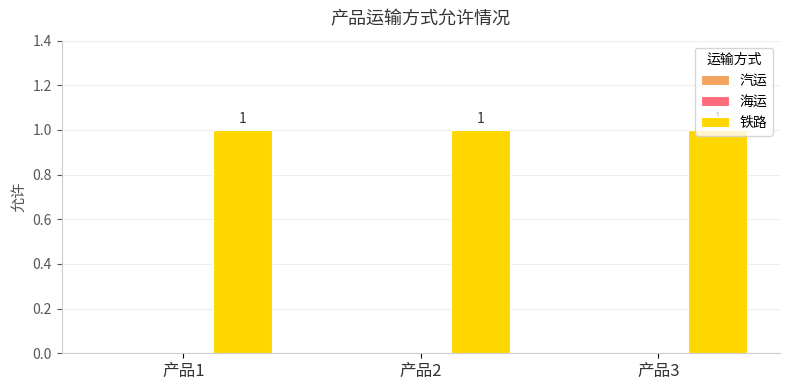

What are all the series names shown in the legend?

汽运, 海运, 铁路